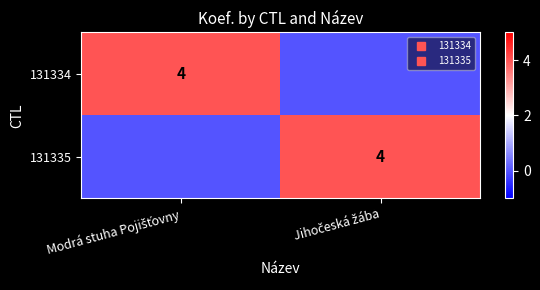

What is the difference between the 131334 values at Jihočeská žába and Modrá stuha Pojišťovny?

4